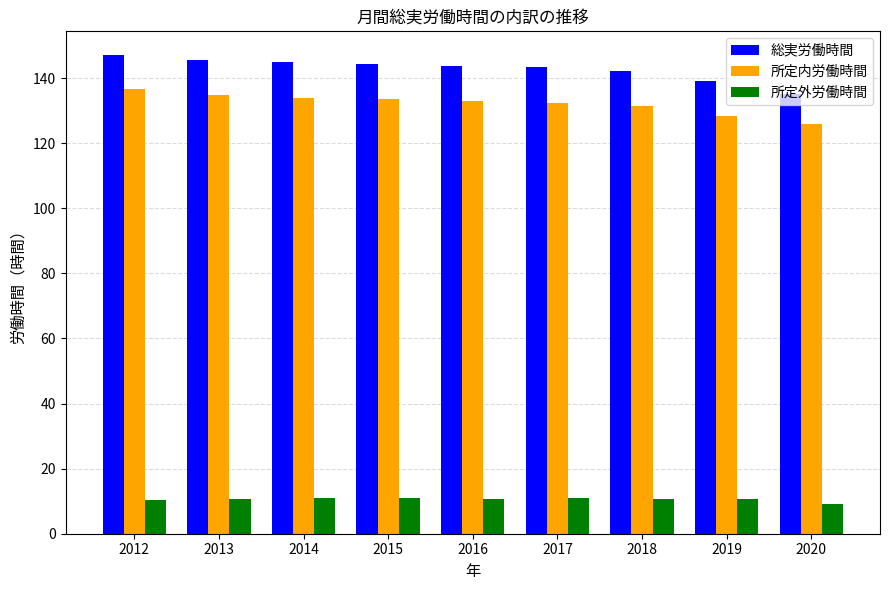

How many bars are there in total?

27